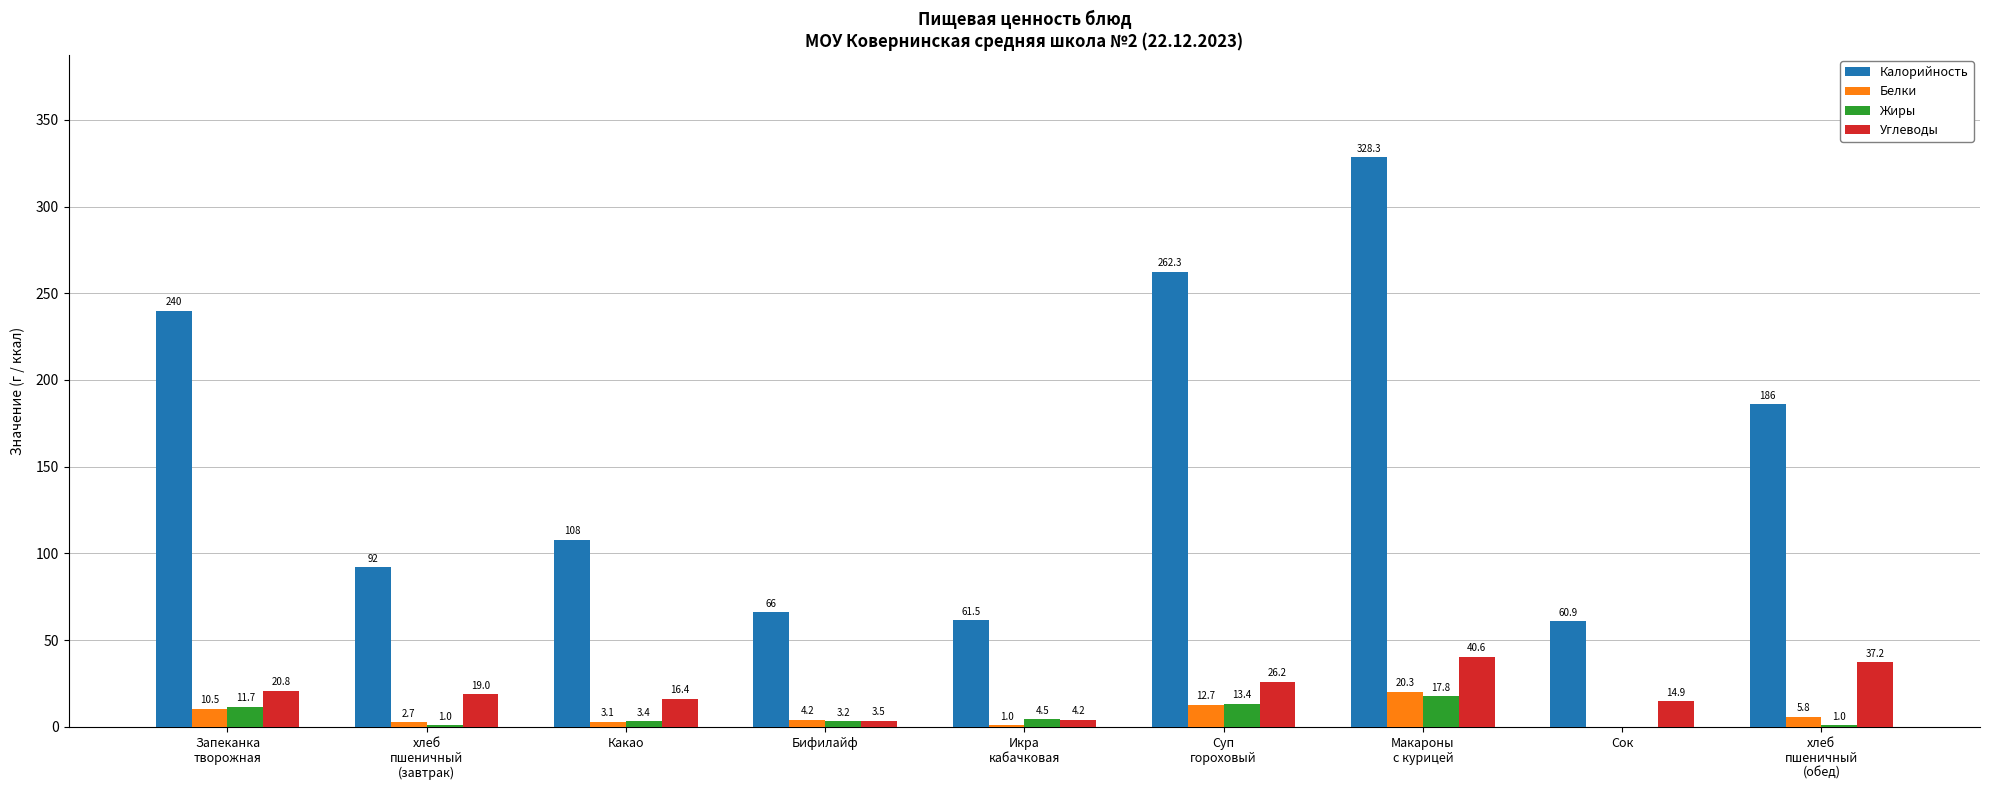

Is the value of Жиры at Какао greater than the value of Углеводы at Бифилайф?

No